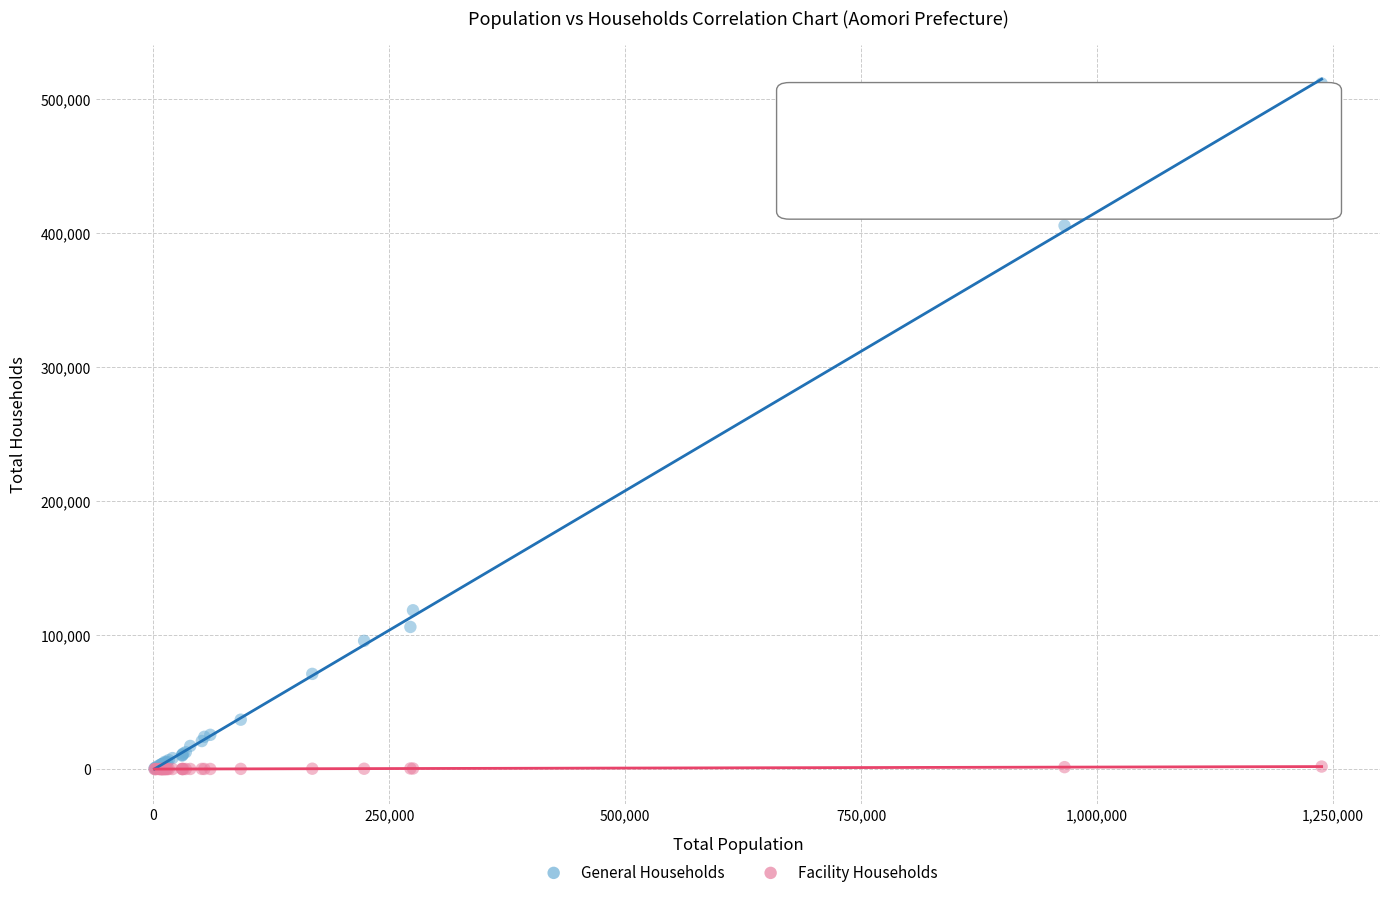

In the General Households series, what Y value is closest to 255981?

118483